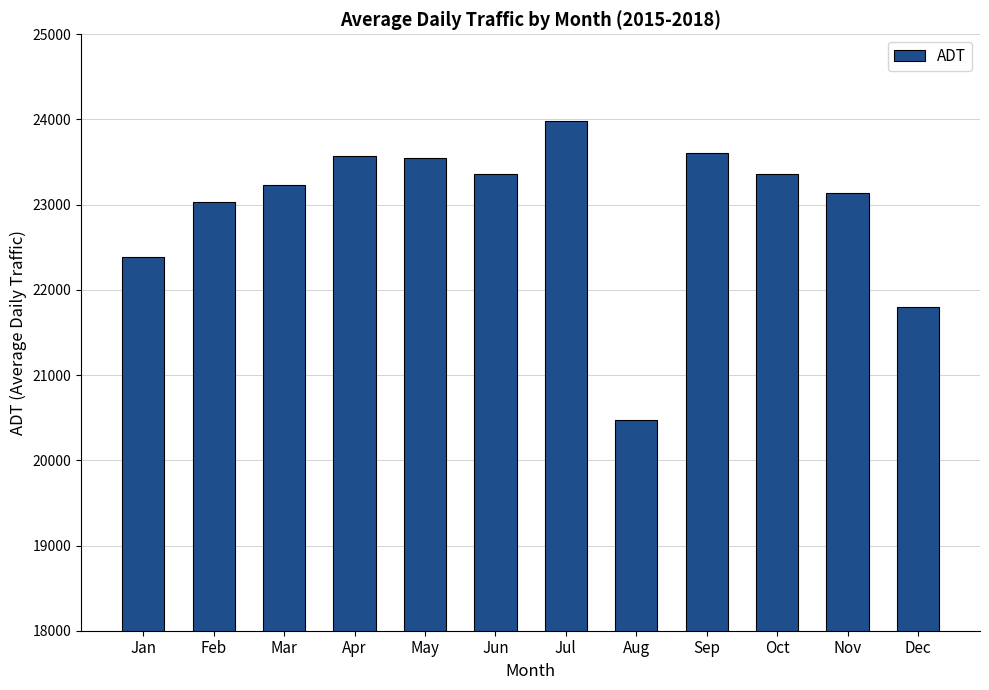

Is it true that the value at Aug is 20470.0?

True